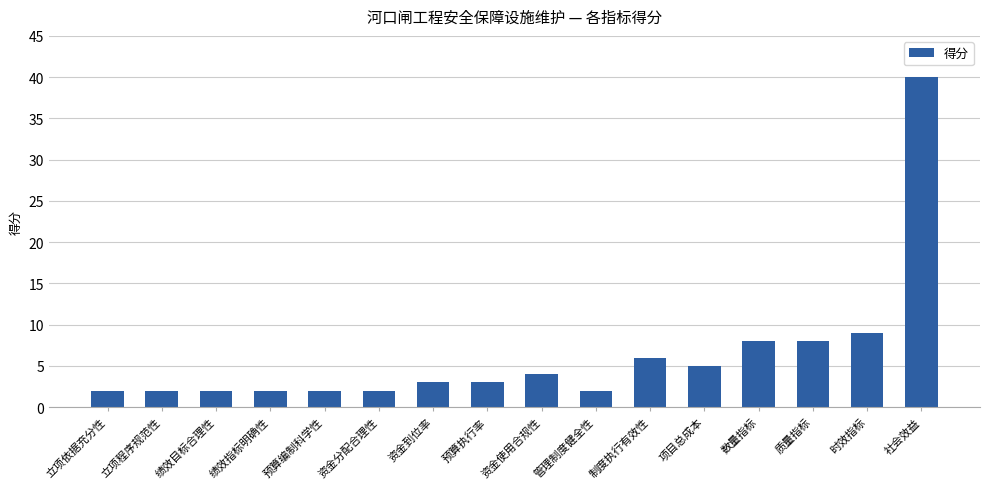

What is the sum of all values?

100